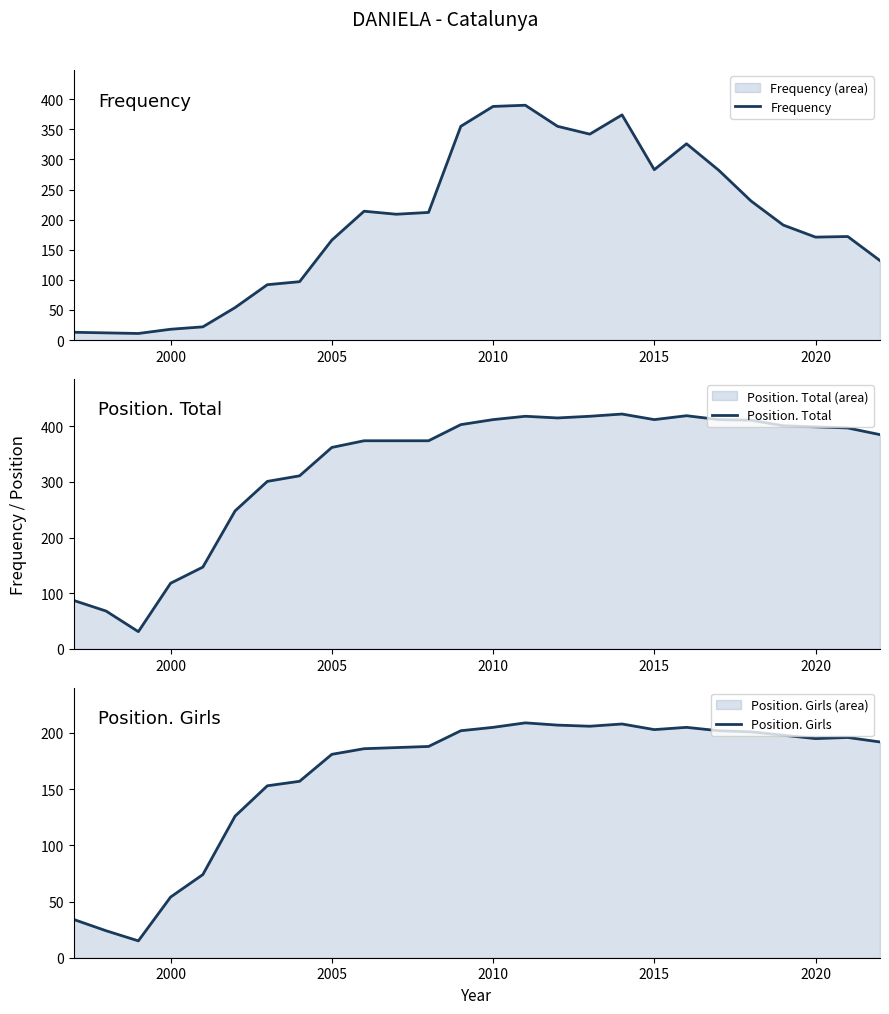

What is the minimum value for Position. Total?

31